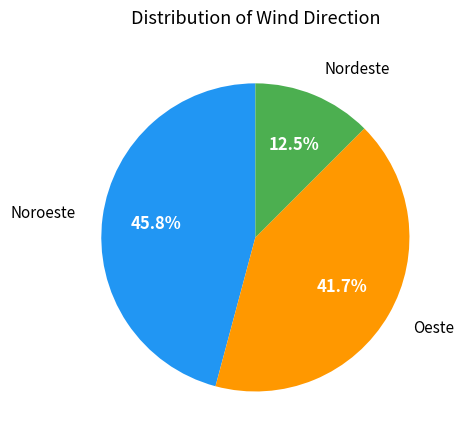

How many segments does this pie chart have?

3